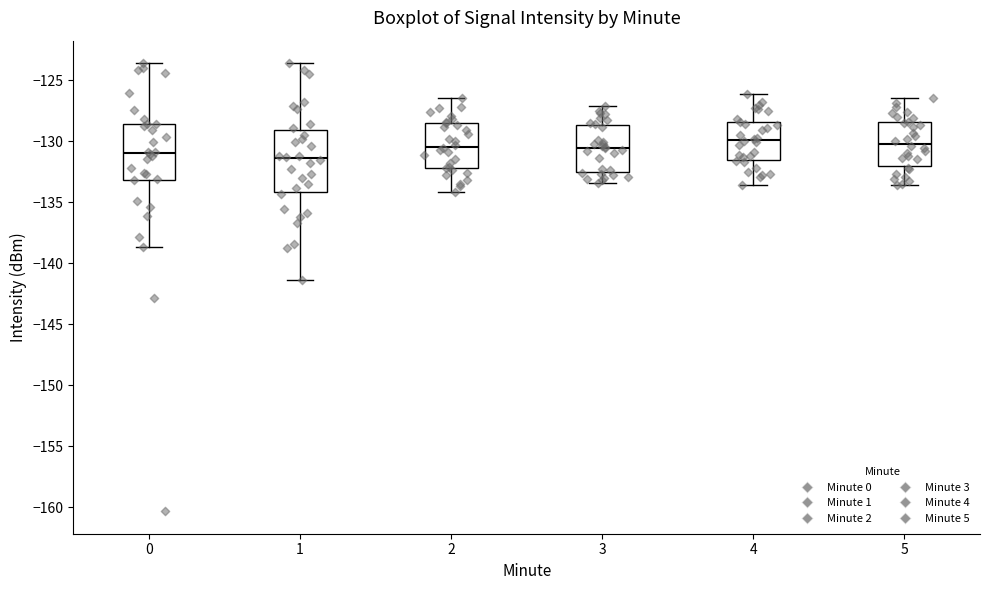

Reading left to right, read every box against the y-axis: the position of its median line, the range the box covers, and the ends of its whiskers. The values are not printed on the chart, so give them approximately, as read against the axis.

0: median -131.0, box -133.0 to -128.5, whiskers -138.5 to -123.5
1: median -131.5, box -134.0 to -129.0, whiskers -141.5 to -123.5
2: median -130.5, box -132.0 to -128.5, whiskers -134.0 to -126.5
3: median -130.5, box -132.5 to -128.5, whiskers -133.5 to -127.0
4: median -130.0, box -131.5 to -128.5, whiskers -133.5 to -126.0
5: median -130.0, box -132.0 to -128.5, whiskers -133.5 to -126.5